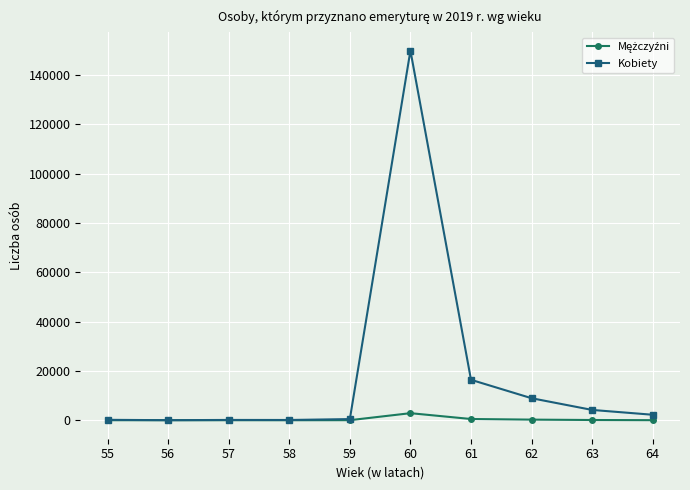

How many categories are shown in the chart?

10